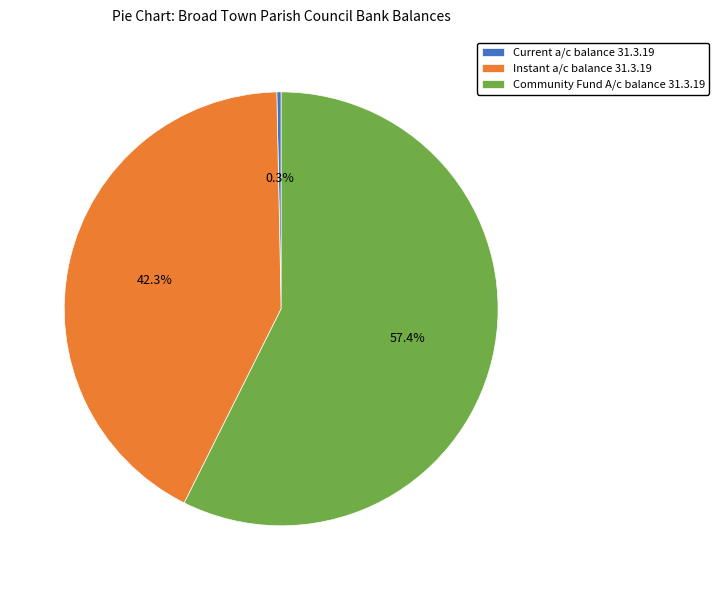

Is the sum of Instant a/c balance 31.3.19 and Community Fund A/c balance 31.3.19 greater than half?

Yes